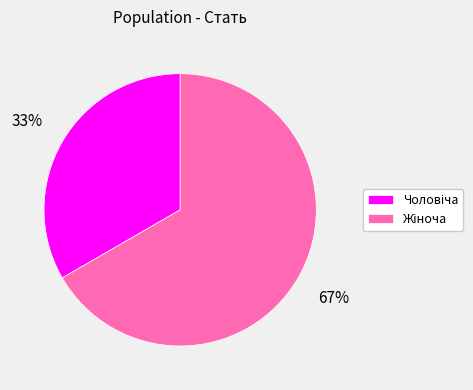

To the nearest percent, what is the average slice percentage?

50%